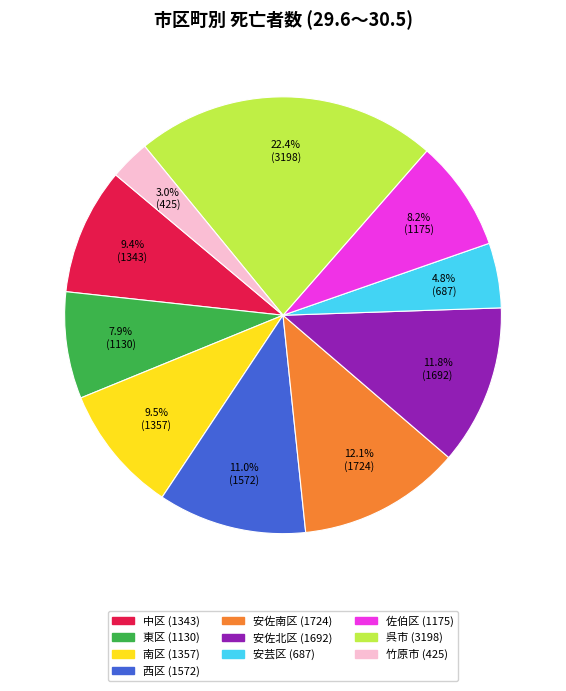

Is there any slice that represents more than half of the pie?

No